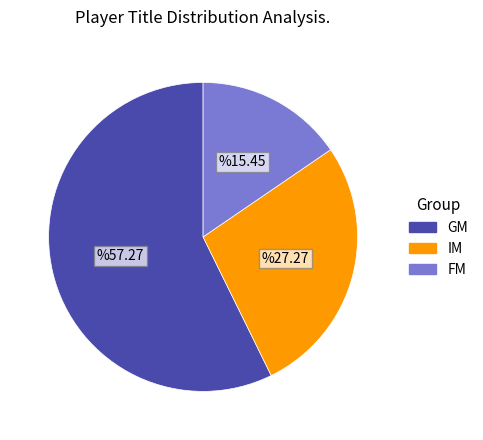

Which slice is the smallest?

FM